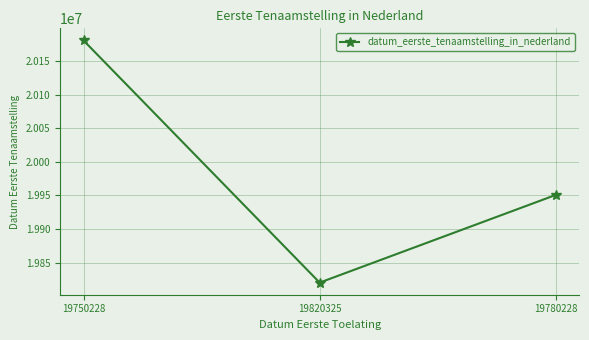

Between 19820325 and 19750228, which is larger?

19750228